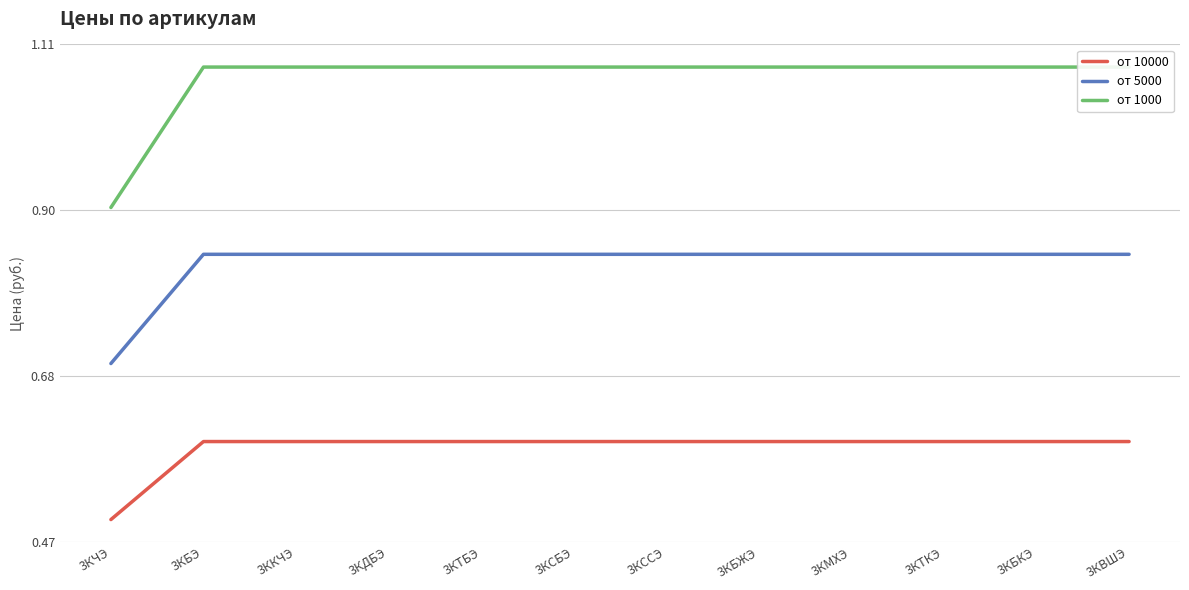

What is the label of the 11th point from the right?

3КБЭ